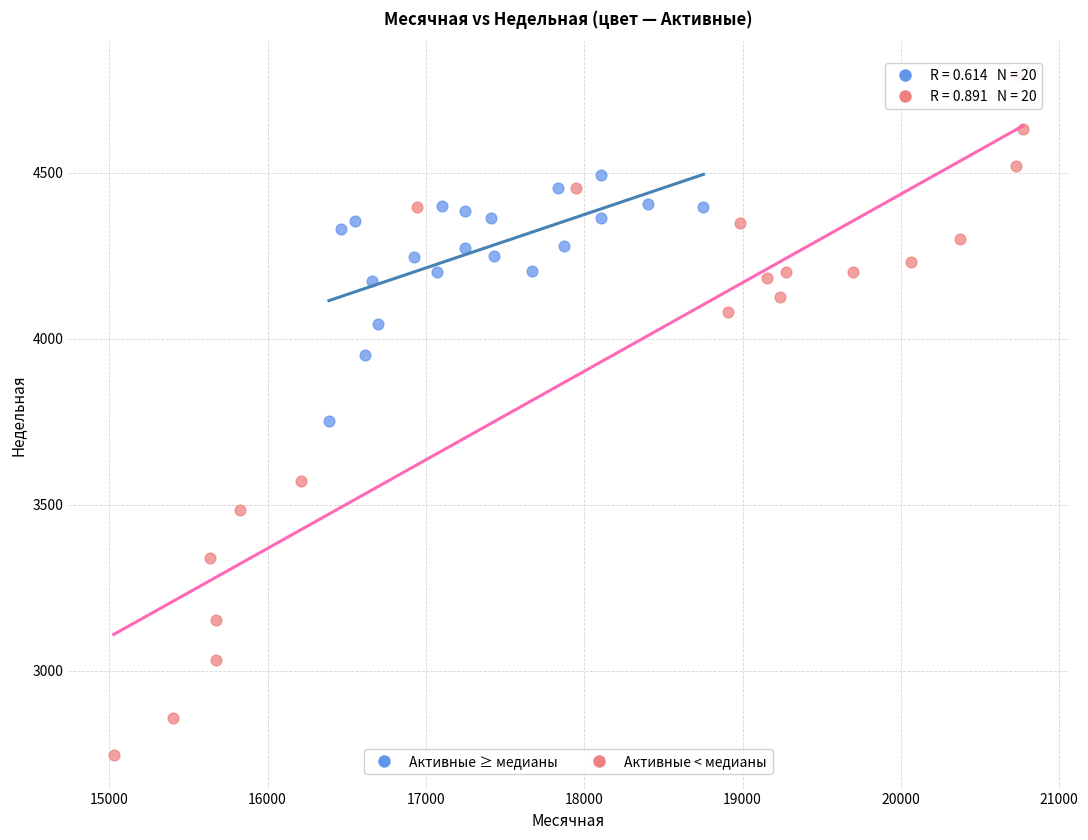

Which series contains the lowest Y value?

Активные < медианы